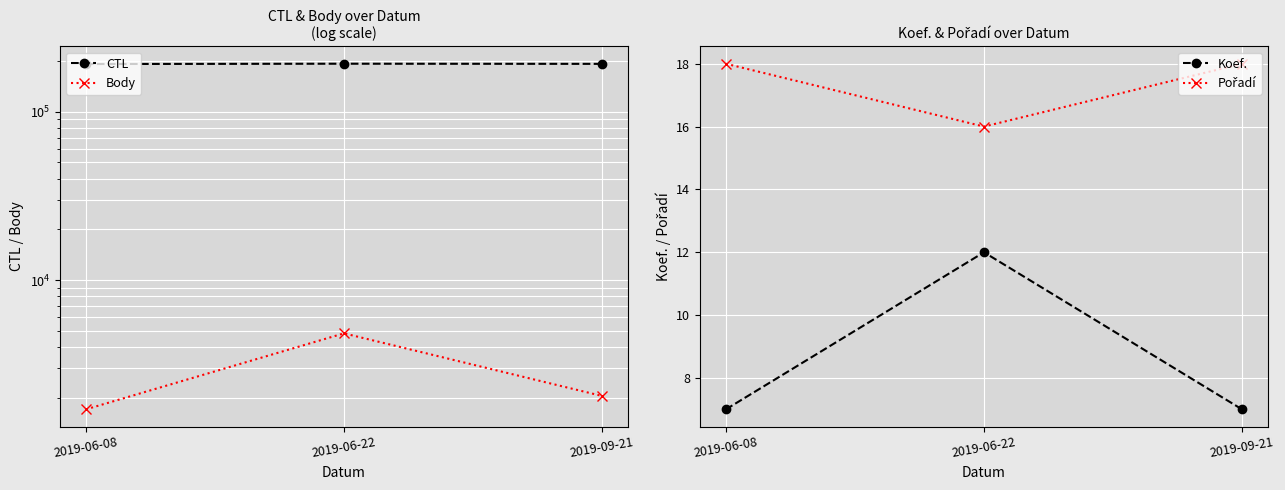

List the labels in order of Pořadí value, smallest first.

2019-06-22, 2019-06-08, 2019-09-21